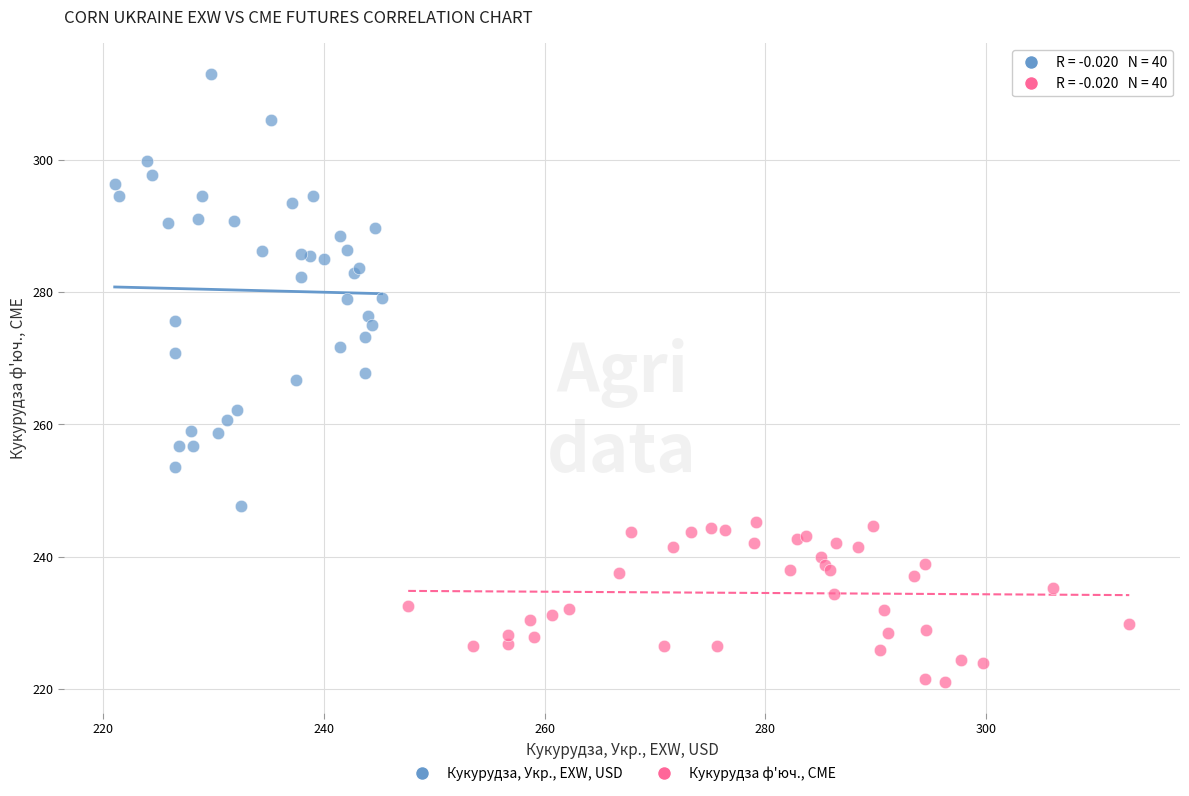

Which series reaches the maximum Y coordinate?

Кукурудза, Укр., EXW, USD